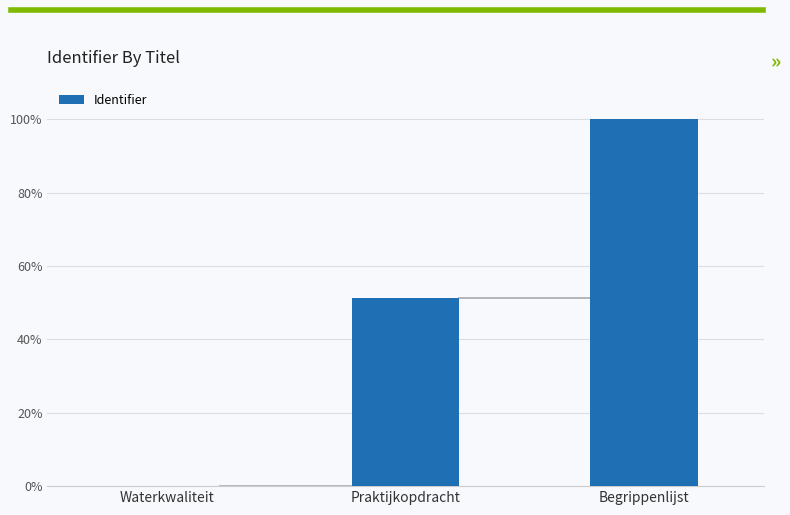

Where is the data nearest to the value 50?

Praktijkopdracht